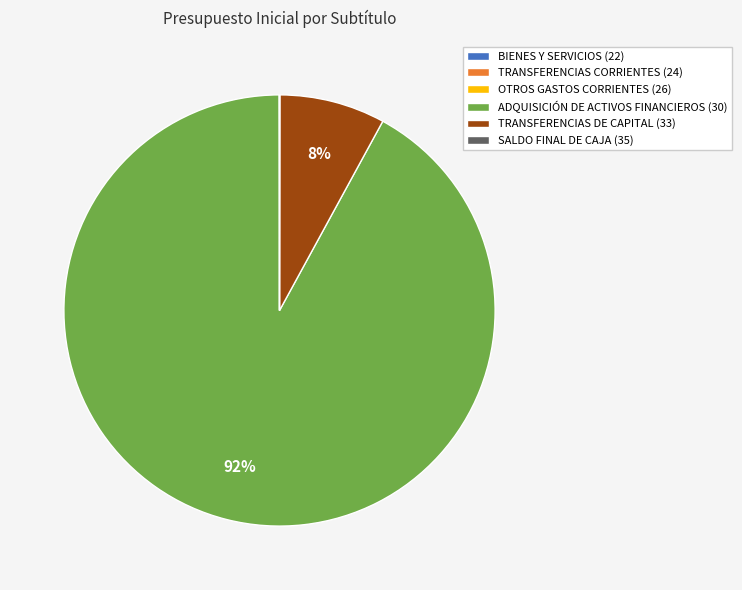

To the nearest percent, what is the average slice percentage?

17%